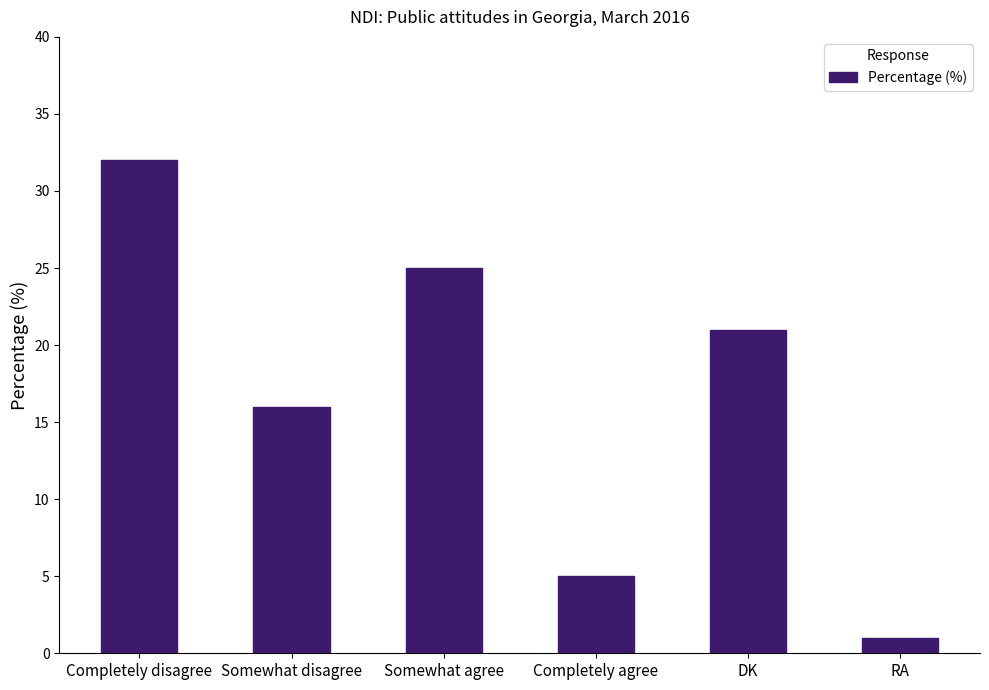

Rank the categories by value from lowest to highest.

RA, Completely agree, Somewhat disagree, DK, Somewhat agree, Completely disagree